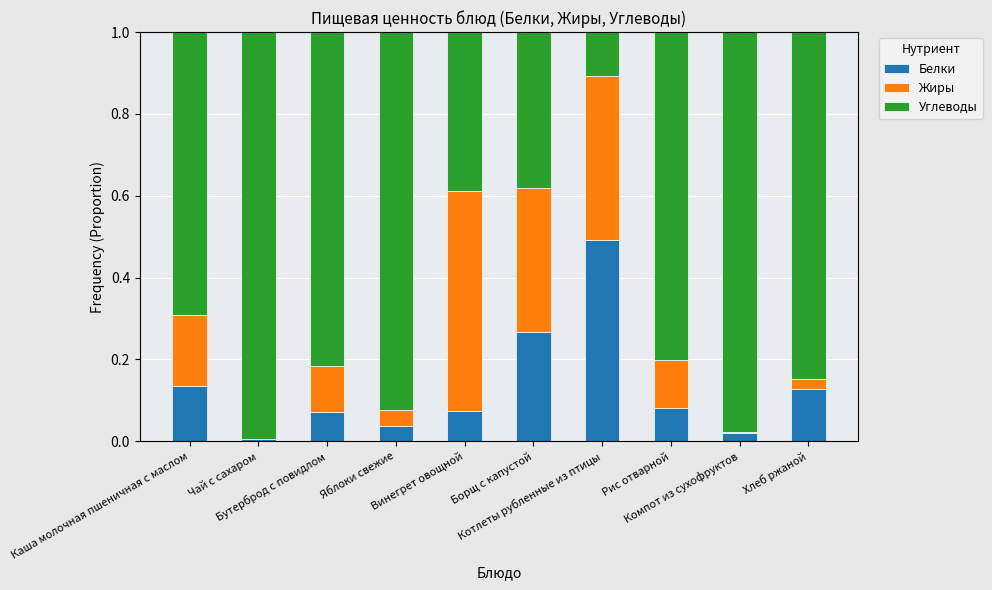

Does the chart contain stacked bars?

Yes